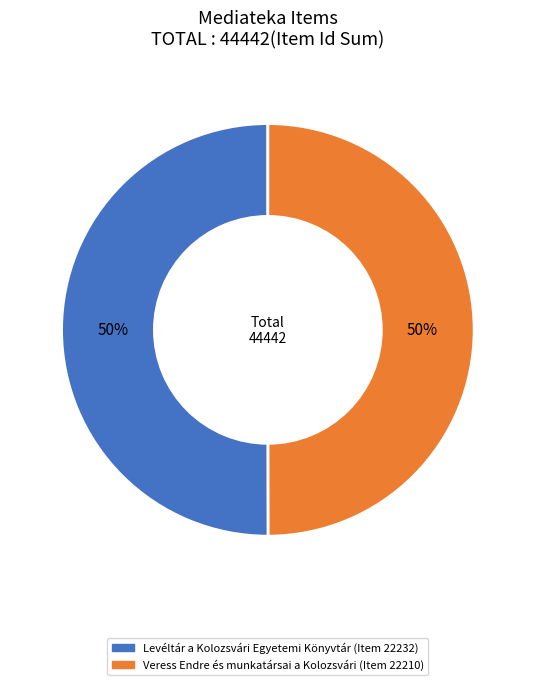

What percentage is the Levéltár a Kolozsvári Egyetemi Könyvtár slice, to the nearest percent?

50%